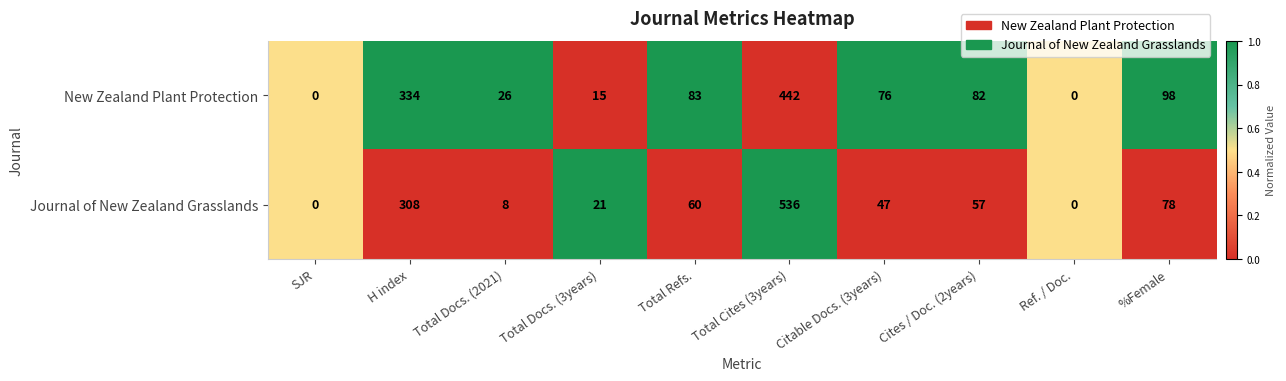

How many values in New Zealand Plant Protection are above zero?

8